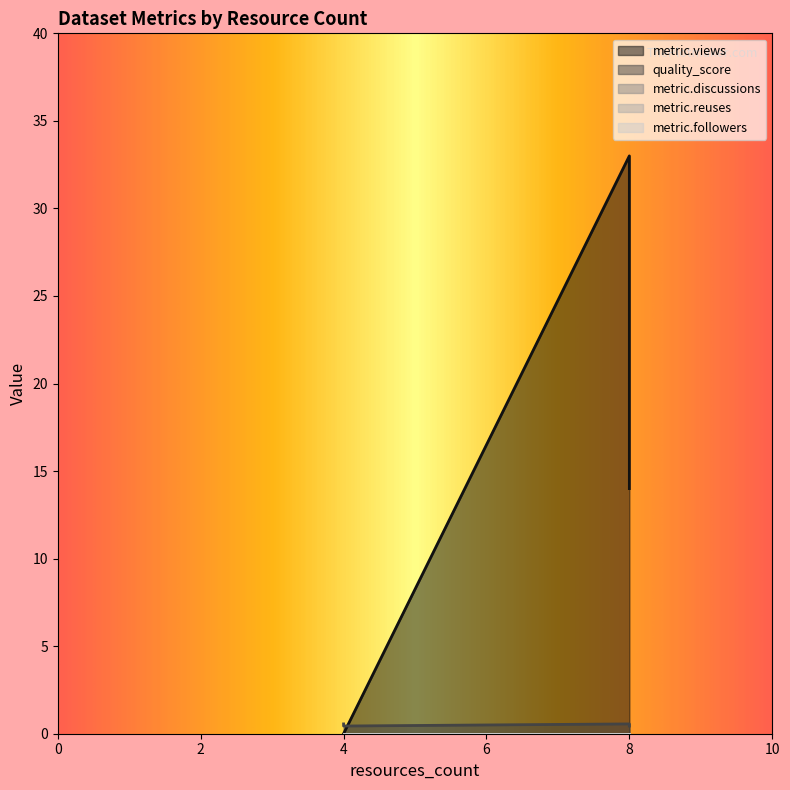

Reading left to right, extract all data points from this chart.

metric.views: 4=0.0	4=0.0	8=33.0	8=14.0
quality_score: 4=0.6	4=0.4	8=0.6	8=0.4
metric.discussions: 4=0.0	4=0.0	8=0.0	8=0.0
metric.reuses: 4=0.0	4=0.0	8=0.0	8=0.0
metric.followers: 4=0.0	4=0.0	8=0.0	8=0.0